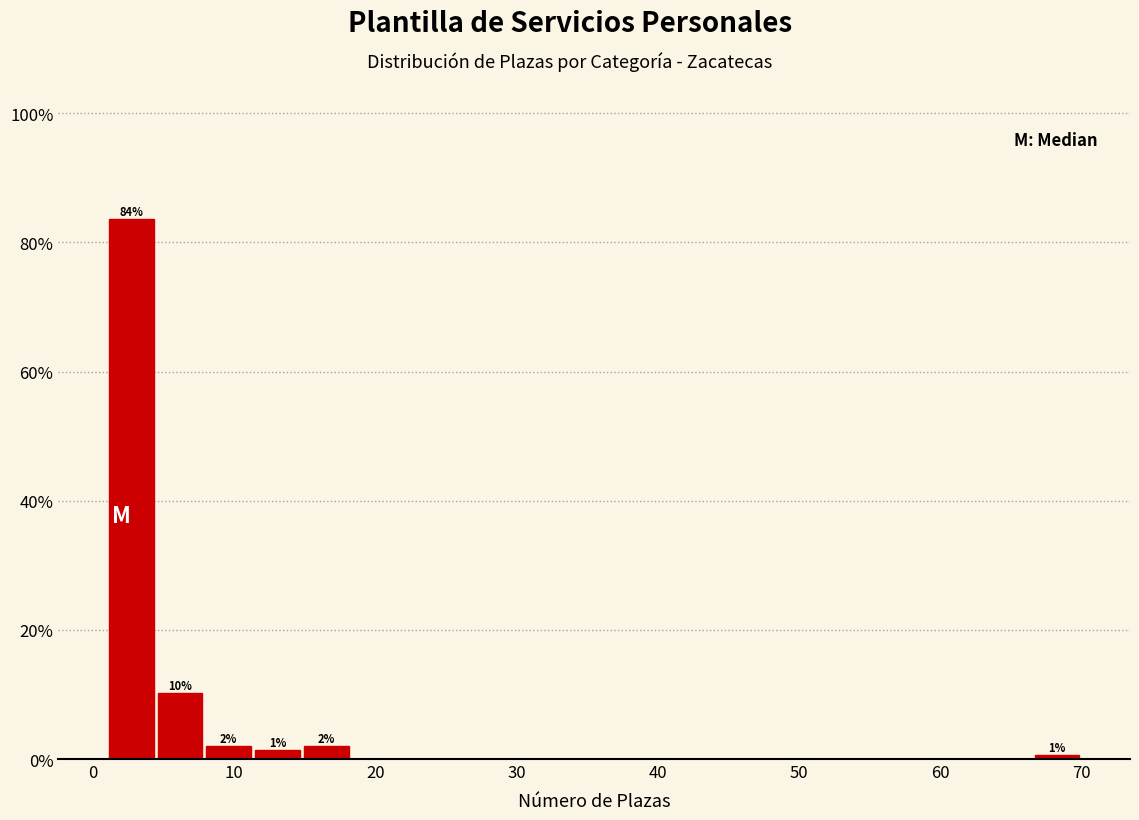

Read against the x-axis, roughly where is the centre of the tallest bar?

3